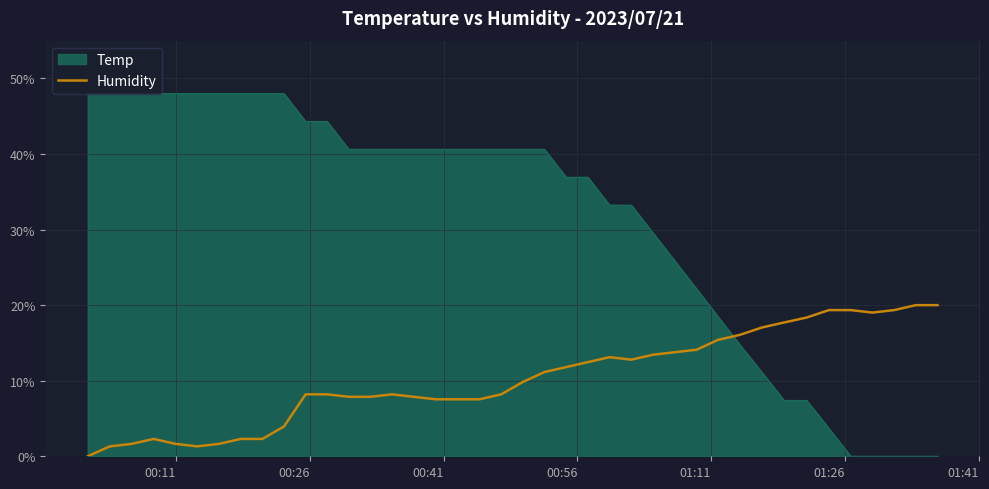

Which series has the widest spread of values?

Temp